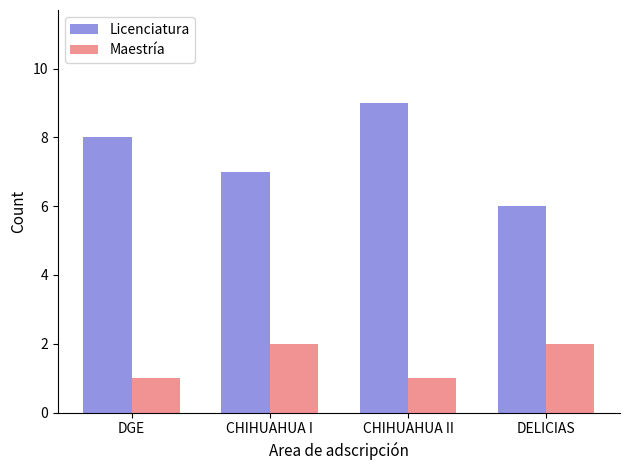

What are all the series names shown in the legend?

Licenciatura, Maestría